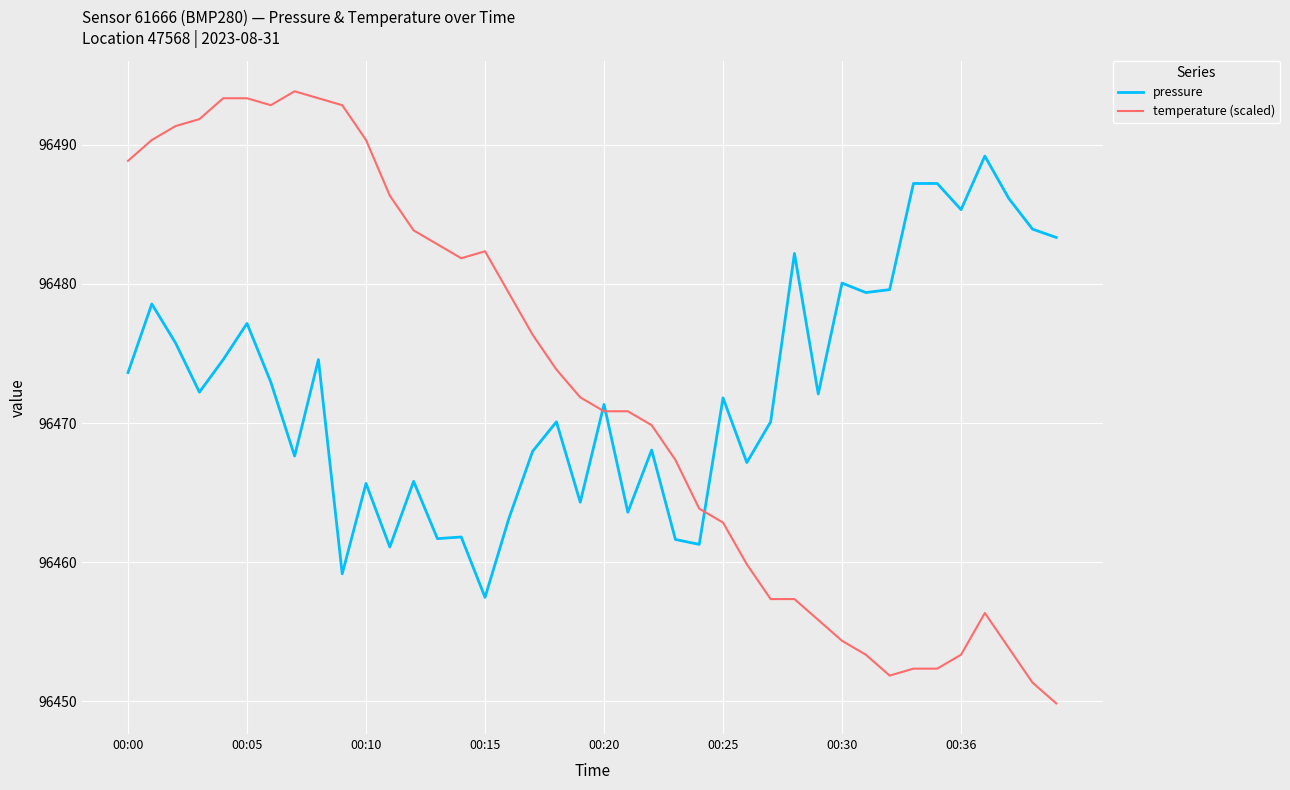

How many intersections are there between pressure and temperature (scaled)?

3